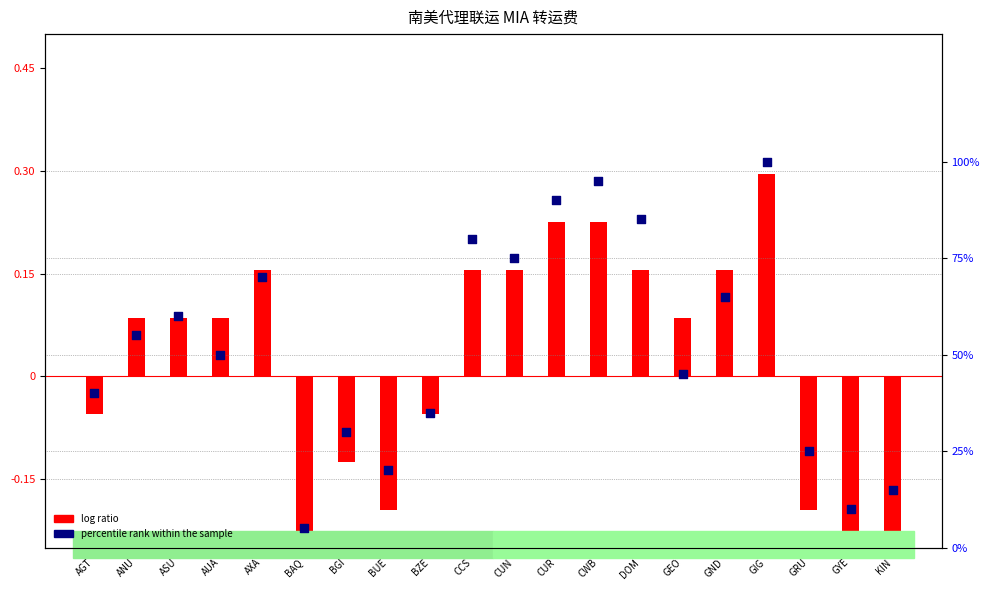

Which series has the widest spread of Y values?

percentile rank within the sample